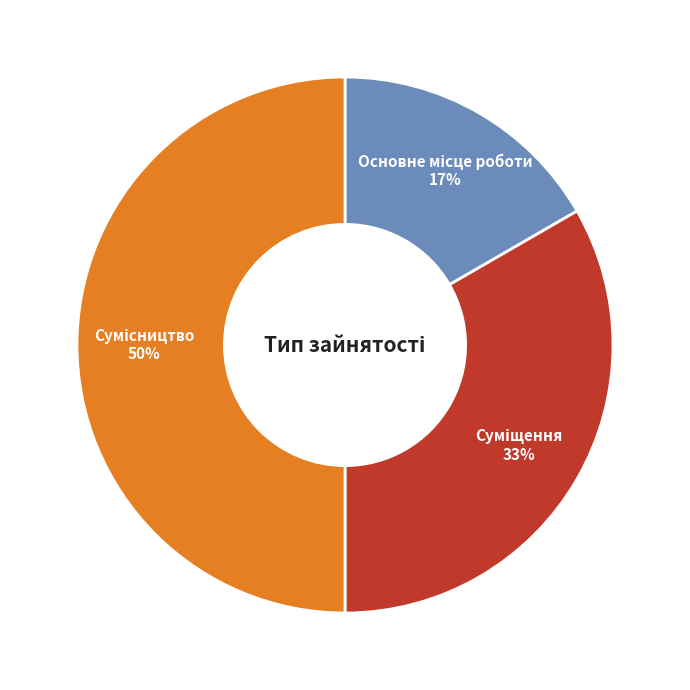

How many segments does this pie chart have?

3